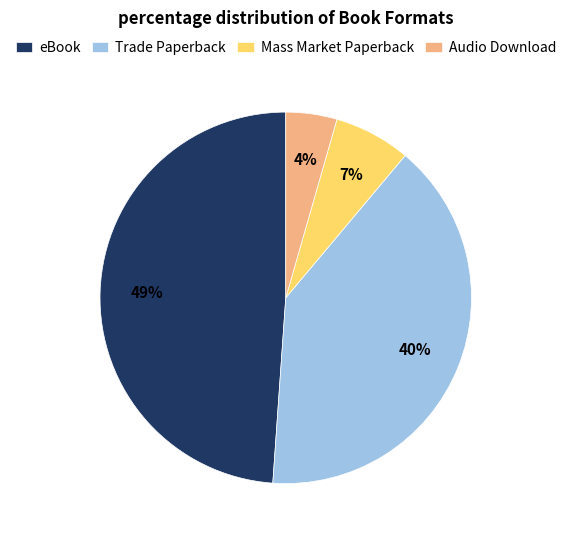

What percentage is the eBook slice, to the nearest percent?

49%